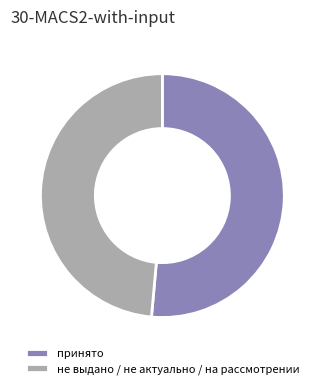

Combined, do принято and не выдано / не актуально / на рассмотрении account for over 50%?

Yes